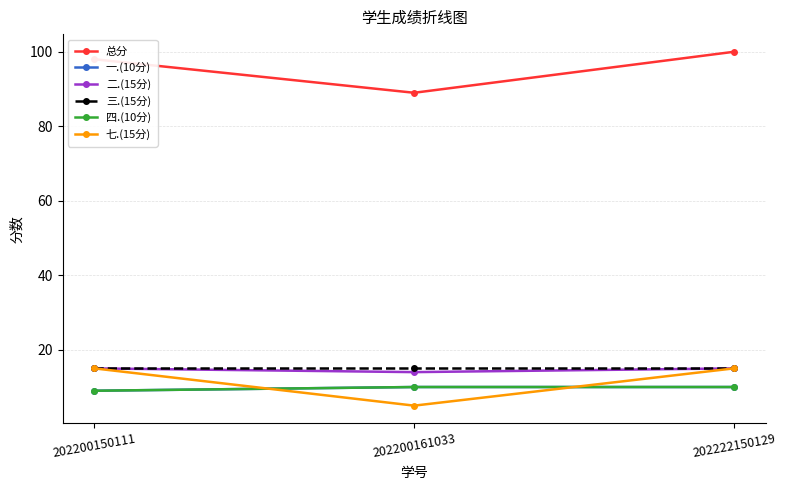

Reading left to right, extract all data points from this chart.

总分: 202200150111=98	202200161033=89	202222150129=100
一.(10分): 202200150111=9	202200161033=10	202222150129=10
二.(15分): 202200150111=15	202200161033=14	202222150129=15
三.(15分): 202200150111=15	202200161033=15	202222150129=15
四.(10分): 202200150111=9	202200161033=10	202222150129=10
七.(15分): 202200150111=15	202200161033=5	202222150129=15